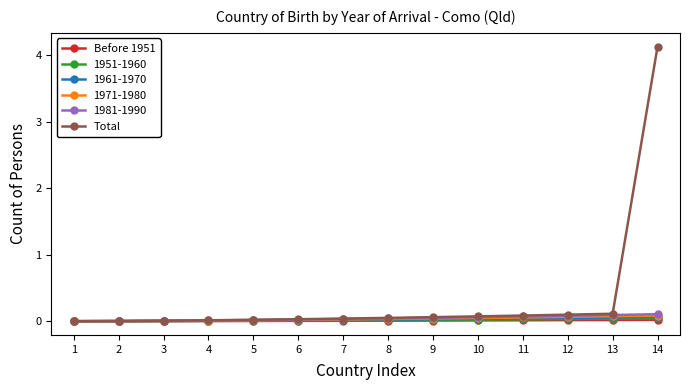

Which series has the widest spread of values?

Total